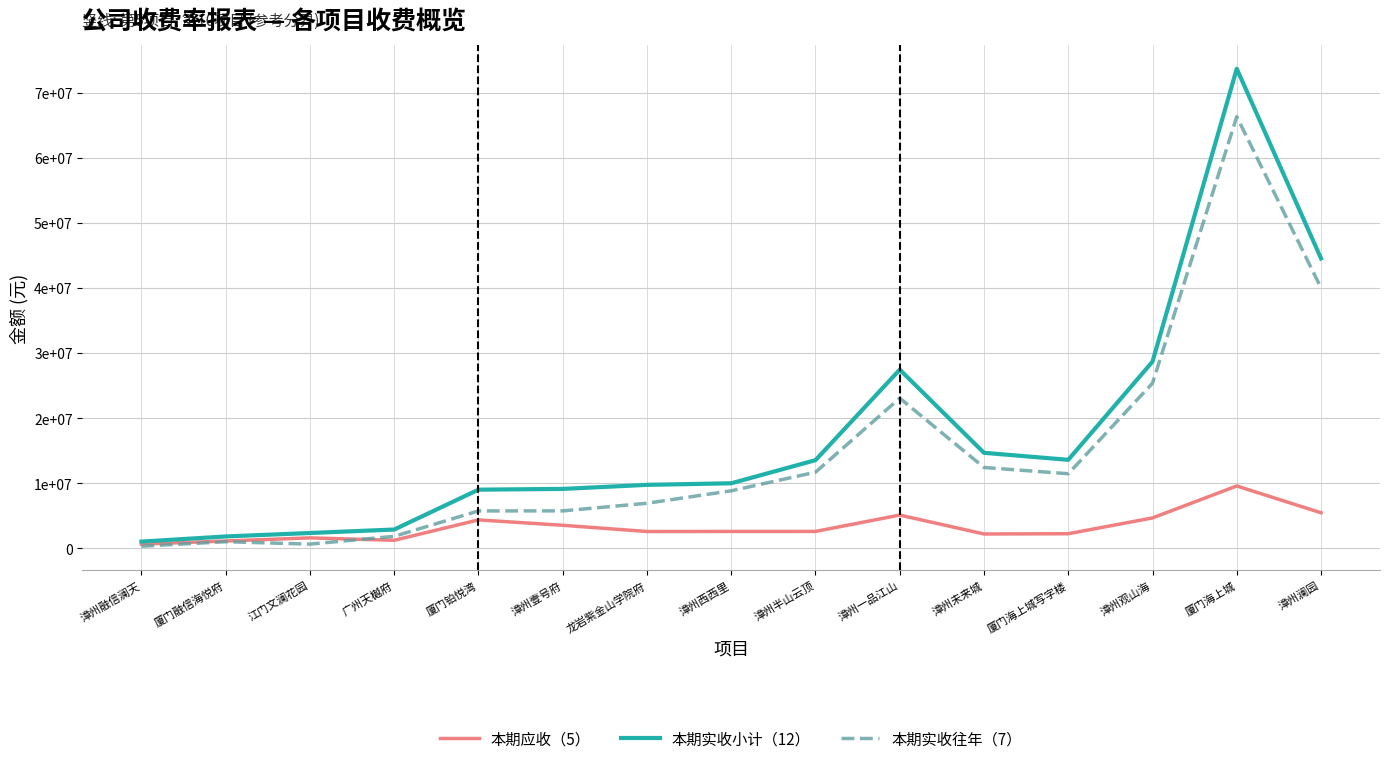

Rank the series by their maximum value, from lowest to highest.

本期应收（5）, 本期实收往年（7）, 本期实收小计（12）